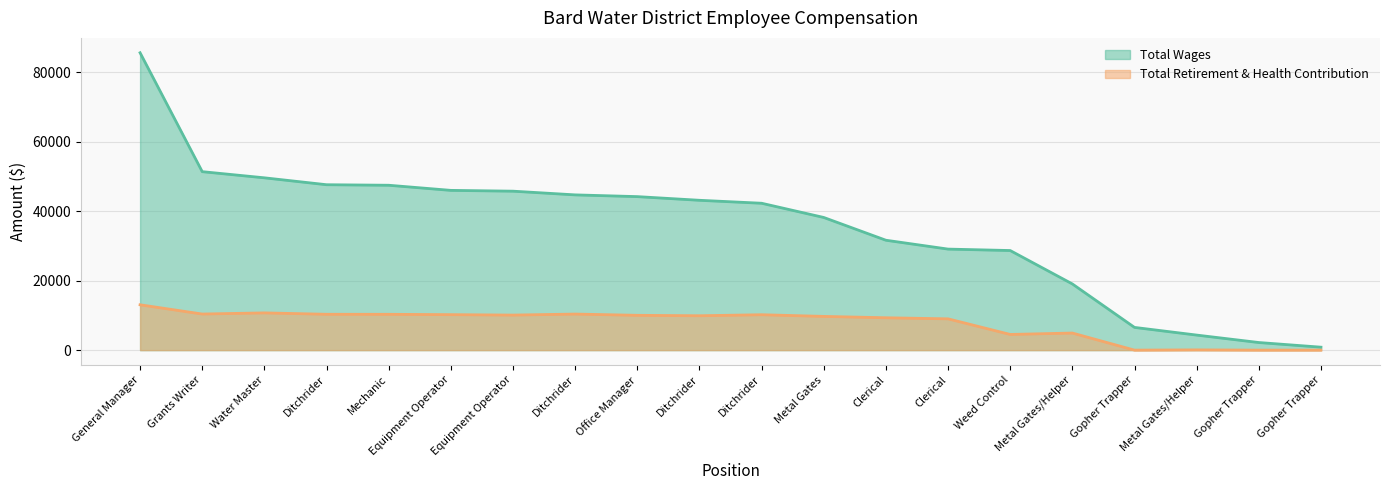

Reading left to right, extract all data points from this chart.

Total Wages: General Manager=85604	Grants Writer=51375	Water Master=49603	Ditchrider=47615	Mechanic=47463	Equipment Operator=45989	Equipment Operator=45757	Ditchrider=44691	Office Manager=44190	Ditchrider=43134	Ditchrider=42282	Metal Gates=38189	Clerical=31634	Clerical=29084	Weed Control=28670	Metal Gates/Helper=19053	Gopher Trapper=6540	Metal Gates/Helper=4331	Gopher Trapper=2188	Gopher Trapper=846
Total Retirement & Health Contribution: General Manager=13050	Grants Writer=10389	Water Master=10720	Ditchrider=10318	Mechanic=10309	Equipment Operator=10210	Equipment Operator=10087	Ditchrider=10381	Office Manager=10019	Ditchrider=9896	Ditchrider=10188	Metal Gates=9709	Clerical=9316	Clerical=9004	Weed Control=4510	Metal Gates/Helper=4918	Gopher Trapper=0	Metal Gates/Helper=71	Gopher Trapper=0	Gopher Trapper=0